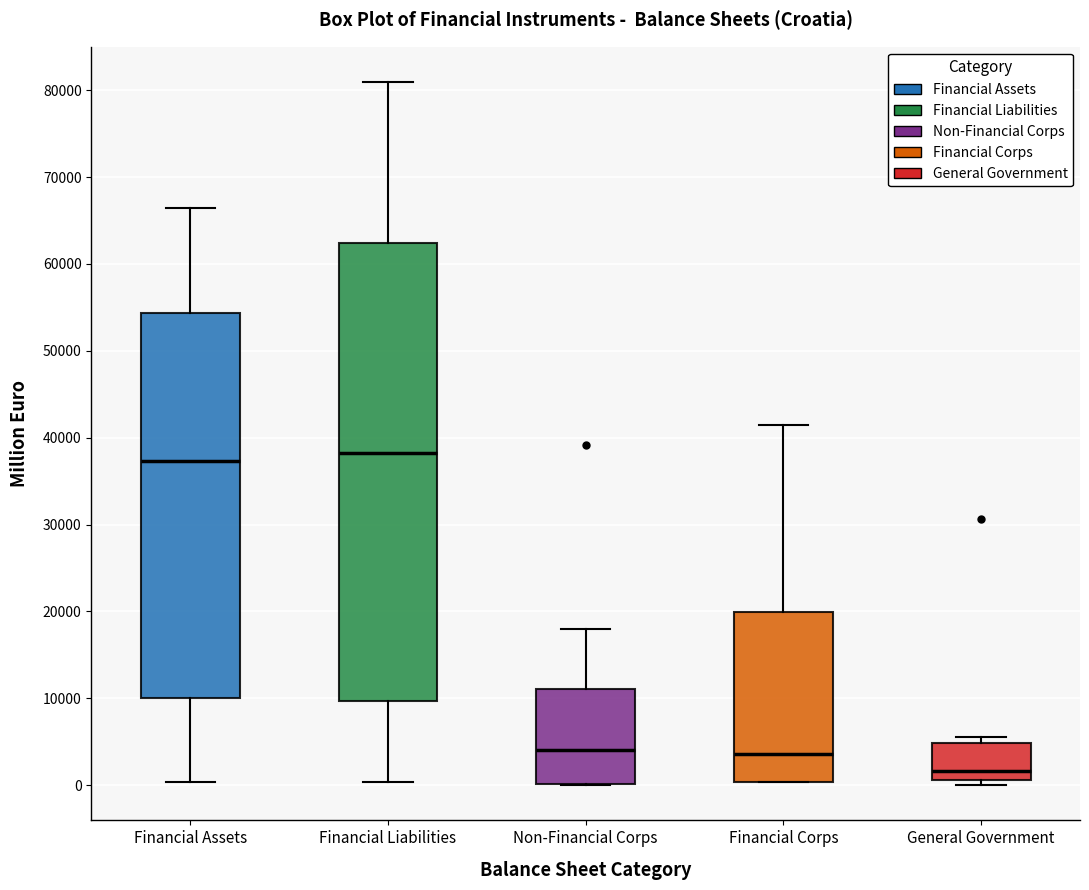

Which box is the tallest, from its lower edge to its upper edge?

Financial Liabilities